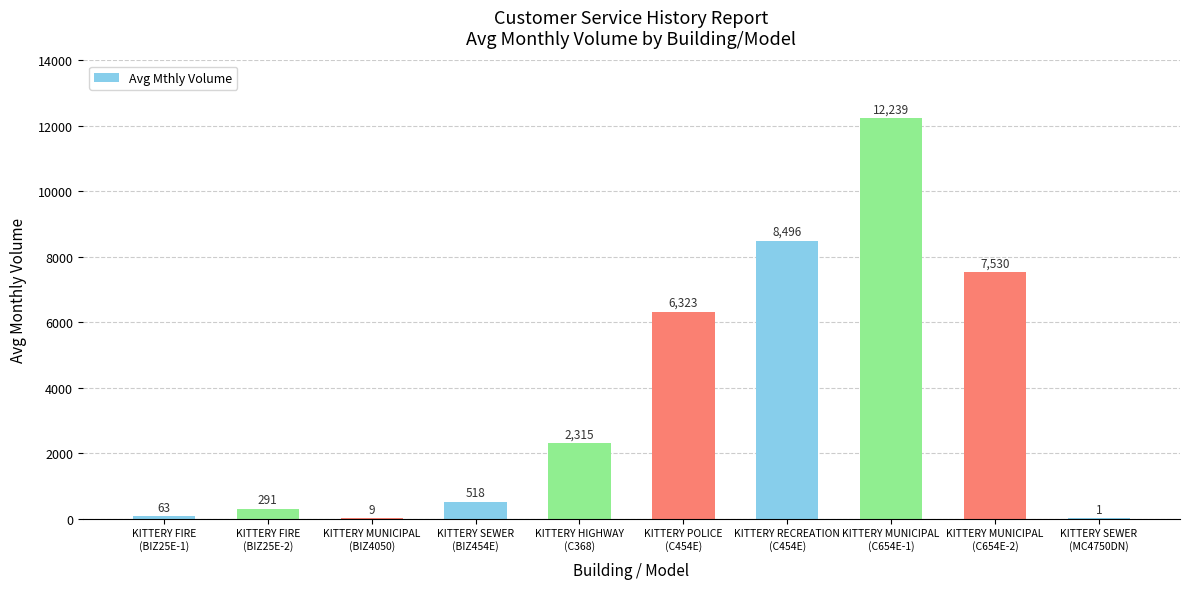

Between KITTERY MUNICIPAL
(C654E-2) and KITTERY SEWER
(MC4750DN), which is larger?

KITTERY MUNICIPAL
(C654E-2)